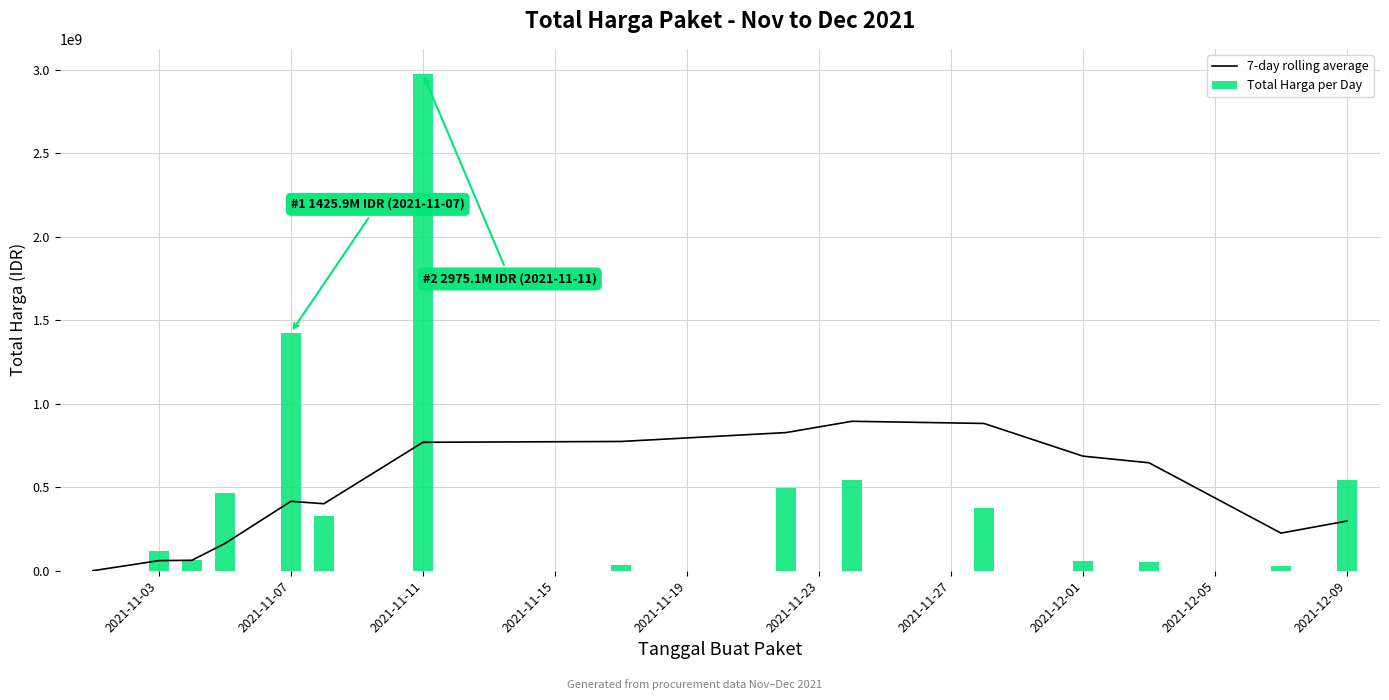

At which label is Total Harga per Day closest to 1487701870?

2021-11-07